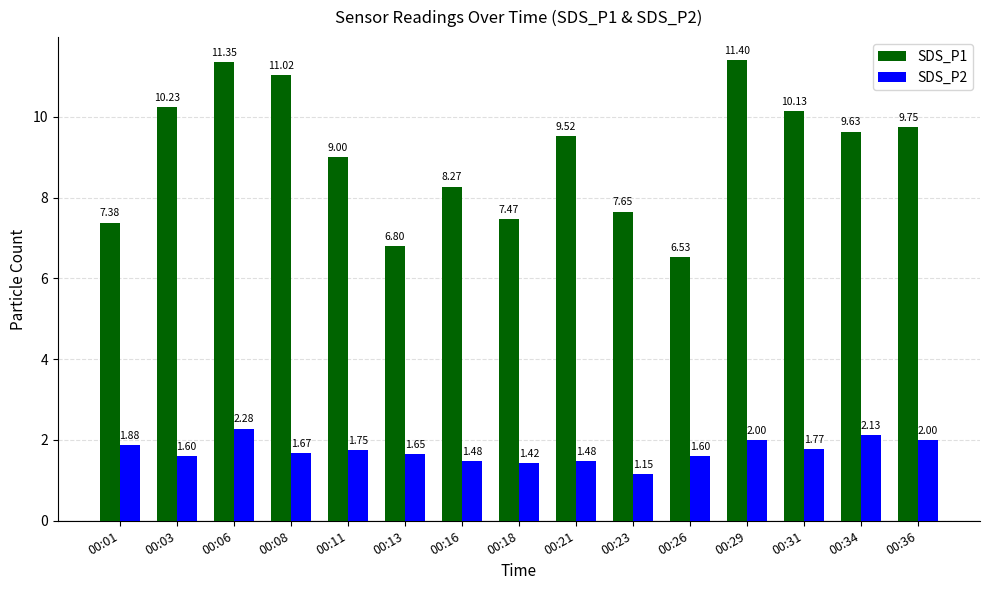

Which category has the highest value in the SDS_P2 series?

00:06